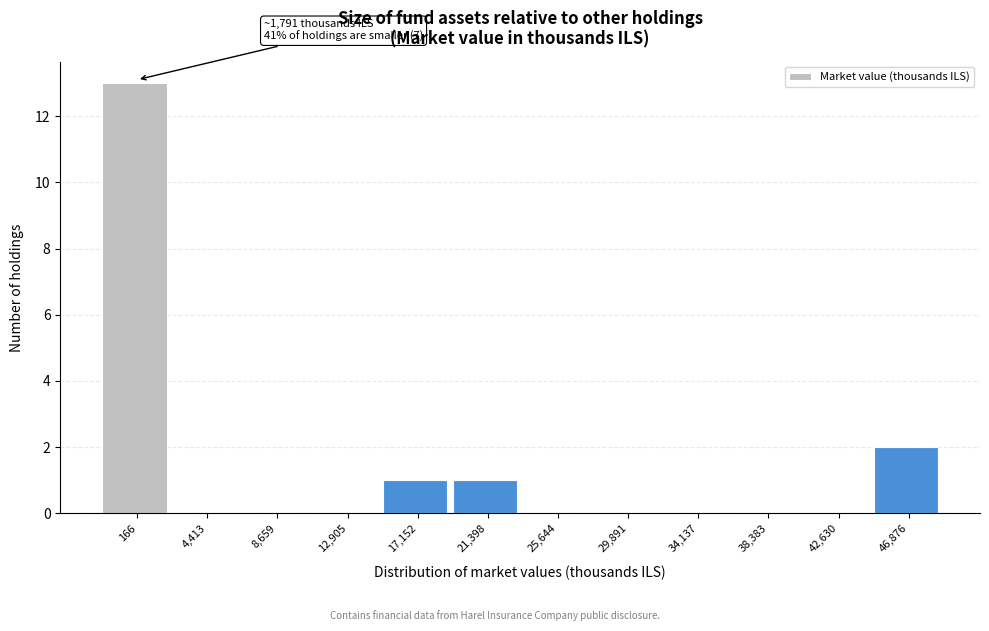

Reading right to left, list all the values displayed in this chart.

46,876=2	42,630=0	38,383=0	34,137=0	29,891=0	25,644=0	21,398=1	17,152=1	12,905=0	8,659=0	4,413=0	166=13